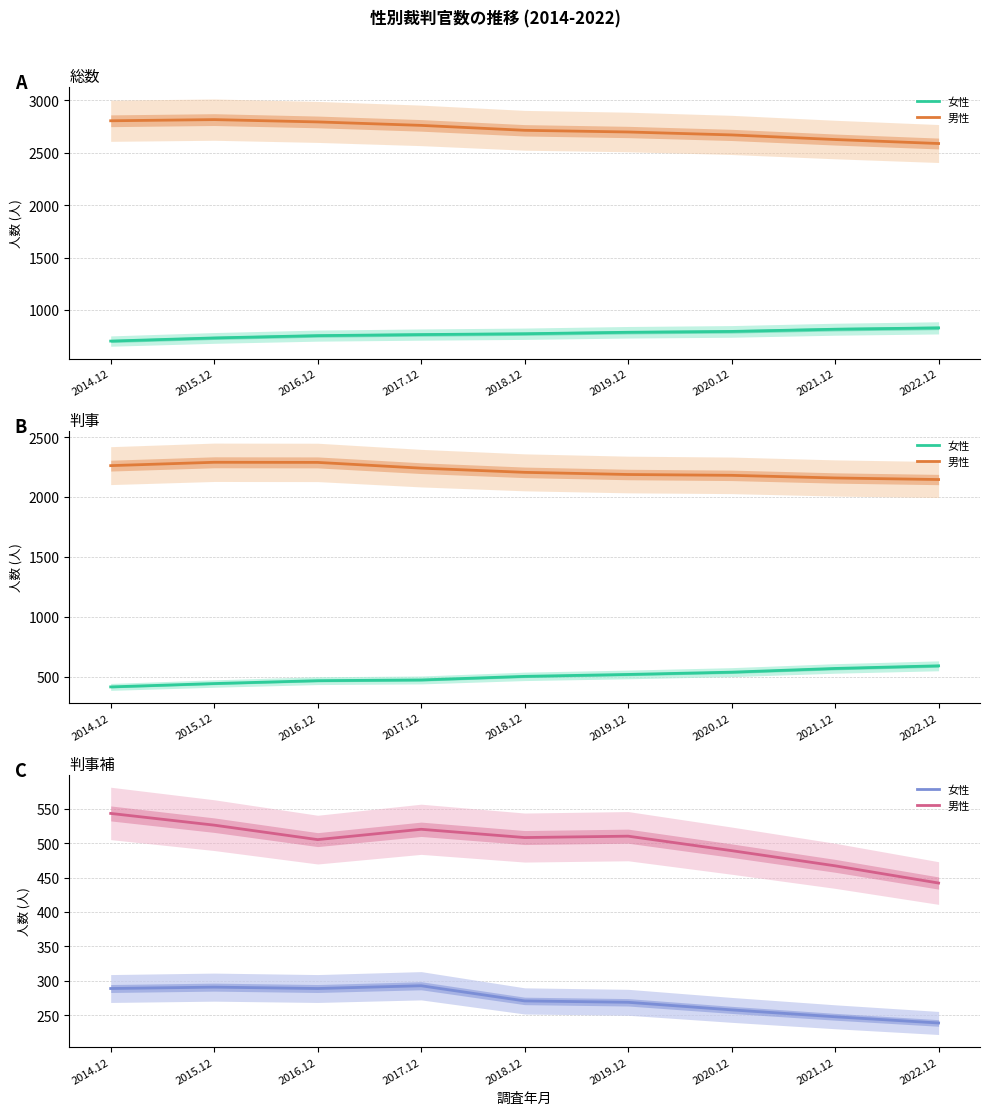

Which series has the widest spread of values?

男性